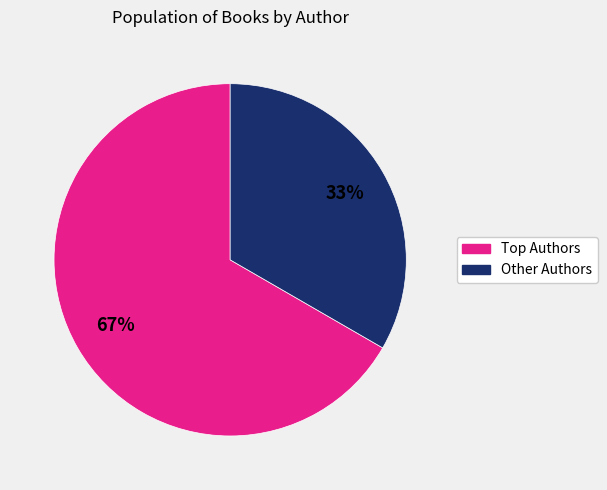

To the nearest percent, what is the average slice percentage?

50%